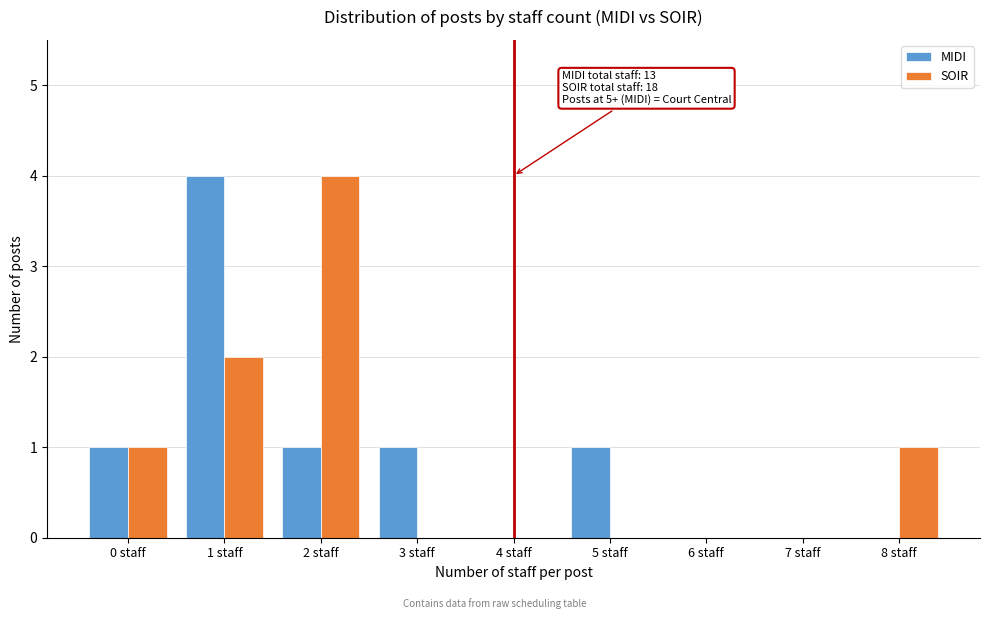

Reading left to right, what are all the values shown in this chart?

MIDI: 0 staff=1	1 staff=4	2 staff=1	3 staff=1	4 staff=0	5 staff=1	6 staff=0	7 staff=0	8 staff=0
SOIR: 0 staff=1	1 staff=2	2 staff=4	3 staff=0	4 staff=0	5 staff=0	6 staff=0	7 staff=0	8 staff=1